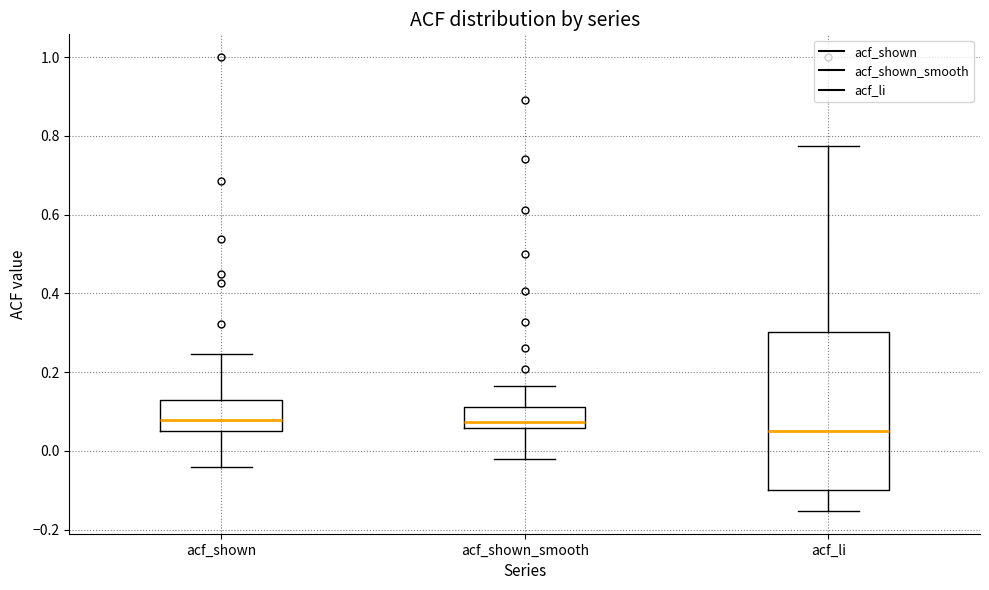

Comparing the boxes themselves (not the whiskers), which one is the tallest?

acf_li